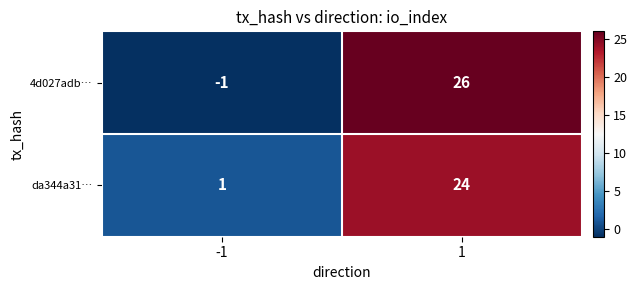

The value of da344a31… at -1 is 1. True or false?

True